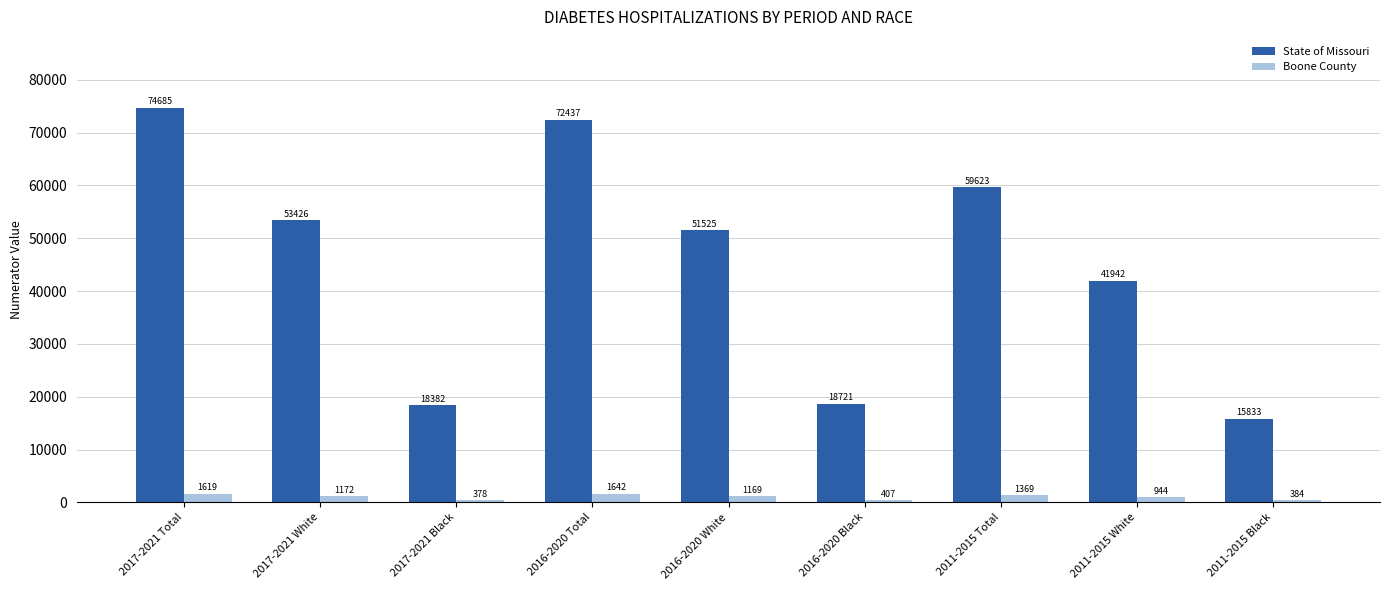

What is the difference between the maximum and minimum values in the State of Missouri series?

58852